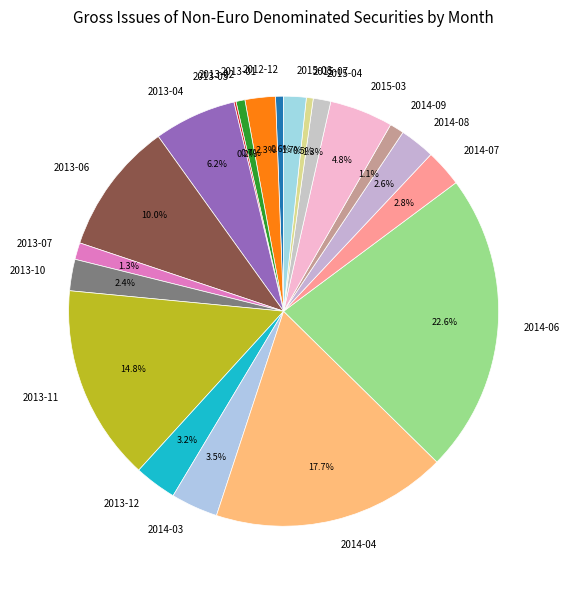

Which category has the biggest portion of the pie?

2014-06